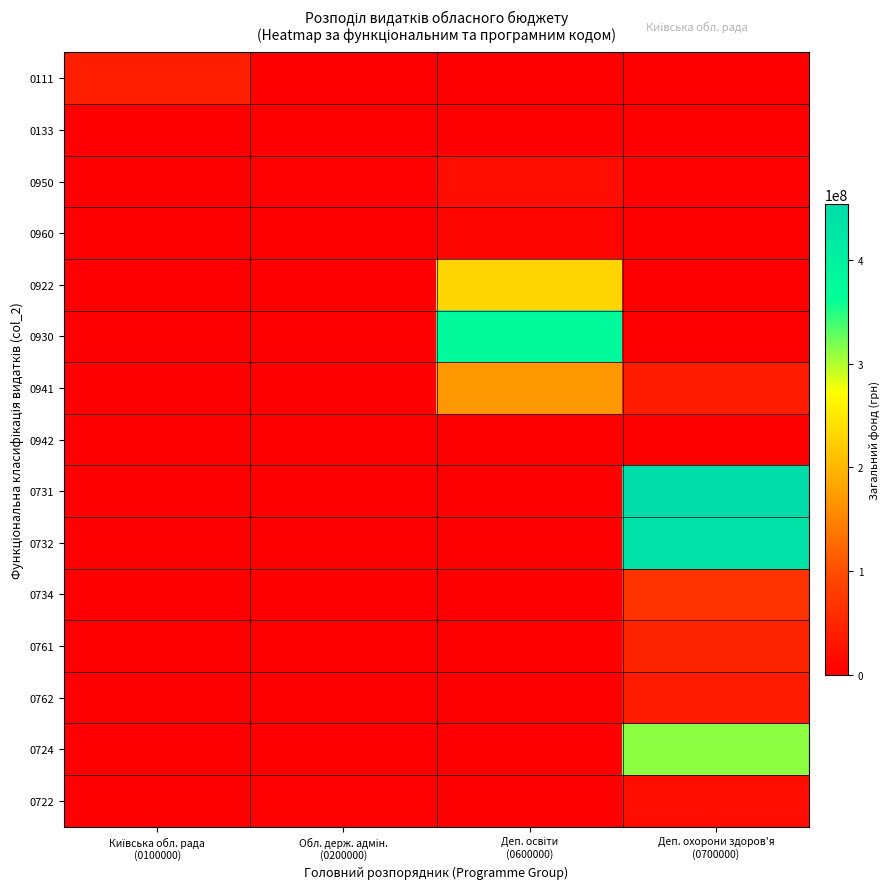

Count the number of data series in this chart.

15